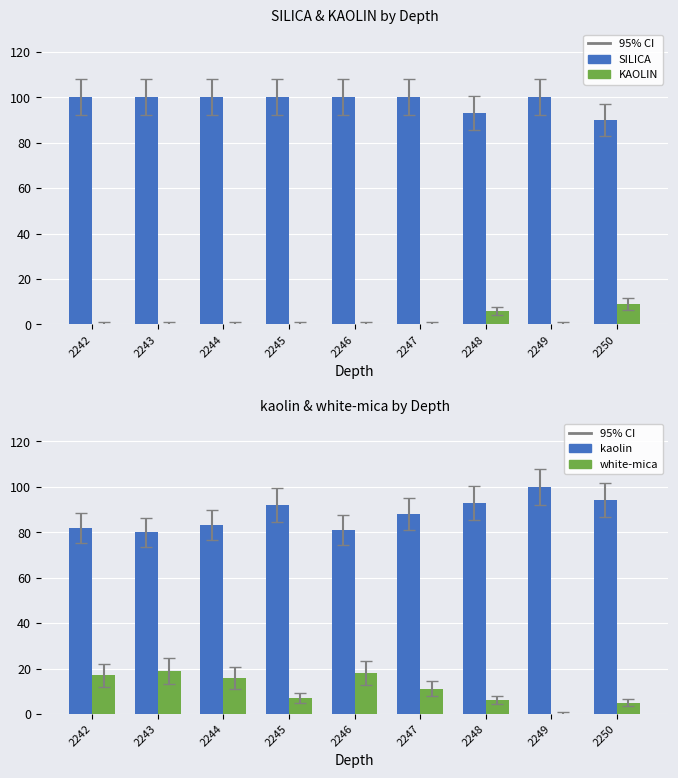

Between 2248 and 2247, which is larger?

2247